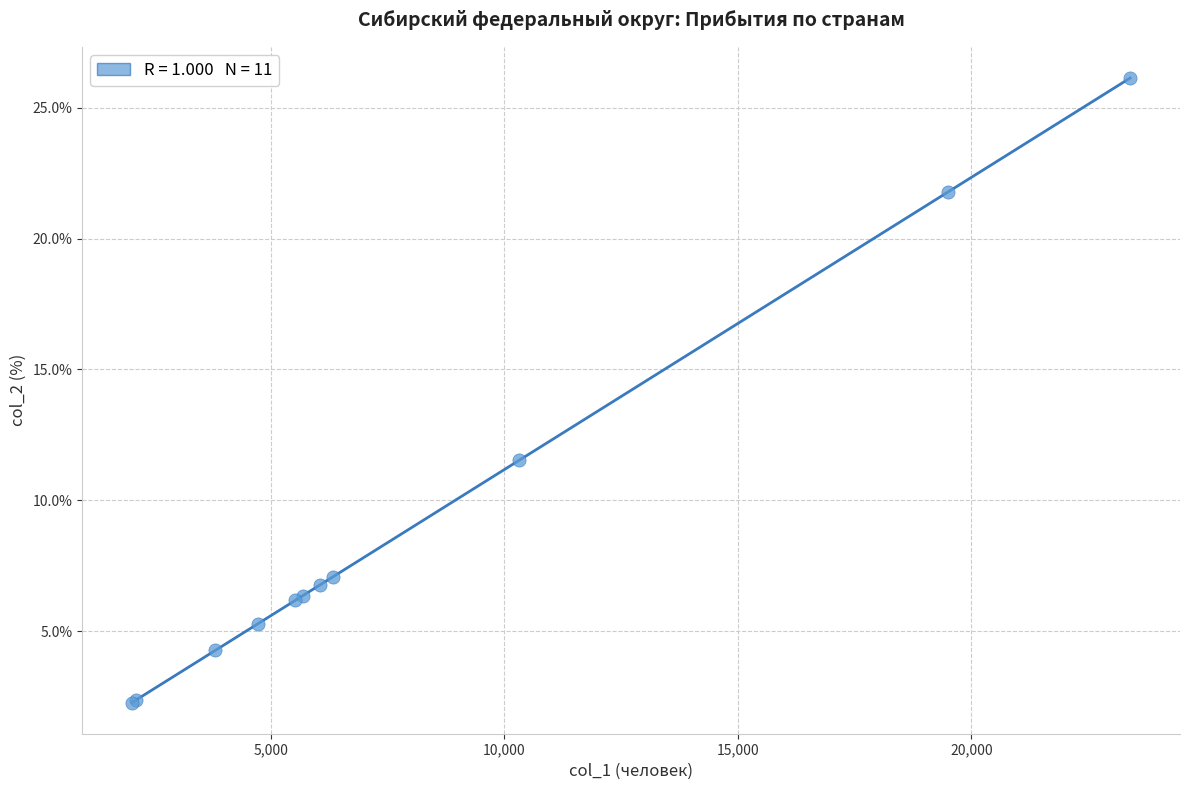

What Y value in the scatter plot is closest to 14?

11.5